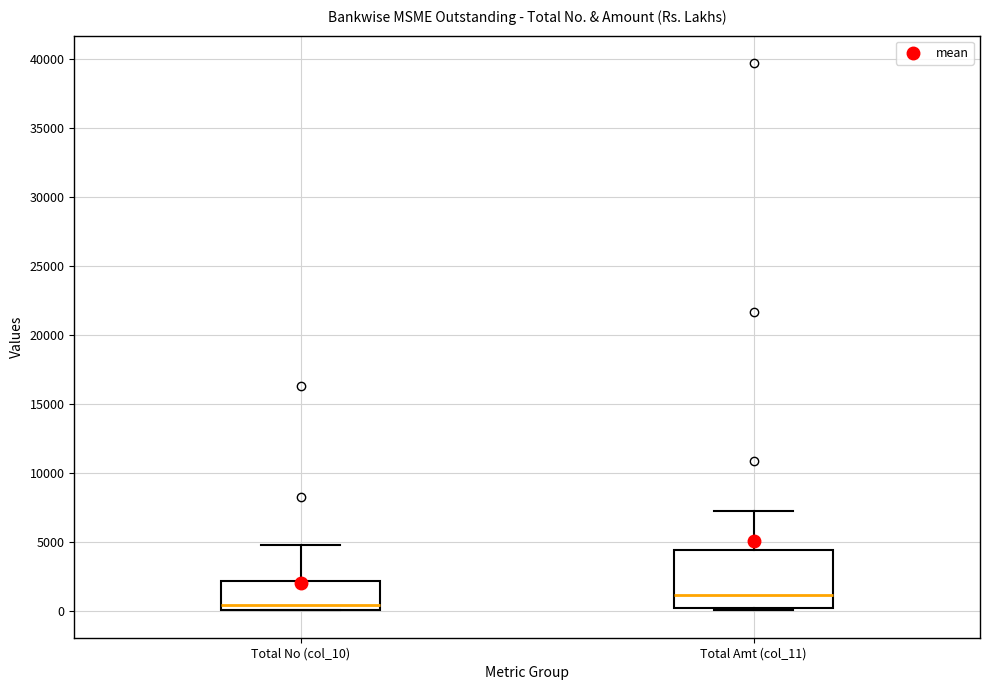

Reading left to right, transcribe this box plot: for each box, give where its median line is, the range the box spans, and where its two whiskers end, as read against the y-axis. The values are not printed on the chart, so give them approximately, as read against the axis.

Total No (col_10): median 500, box 0 to 2000, whiskers 0 to 5000
Total Amt (col_11): median 1000, box 0 to 4500, whiskers 0 (just below the box's lower edge) to 7000